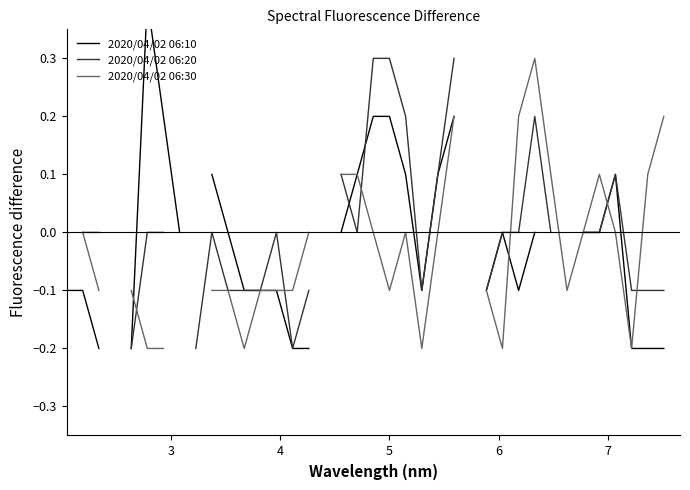

The 2020/04/02 06:30 series shows nan at 21. True or false?

False